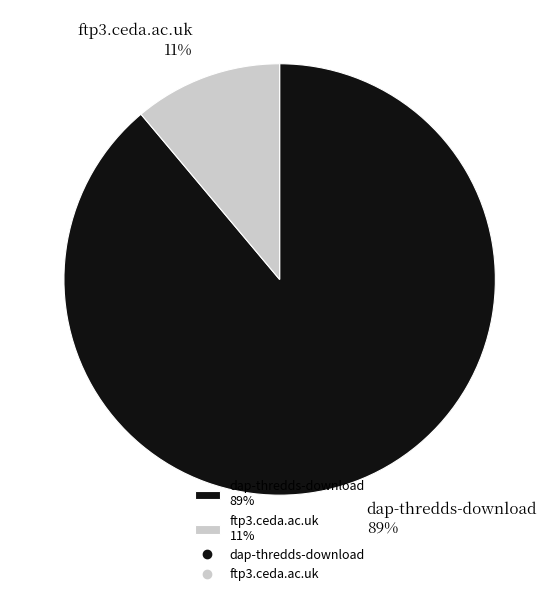

The dap-thredds-download slice represents 89% of the pie. True or false?

True